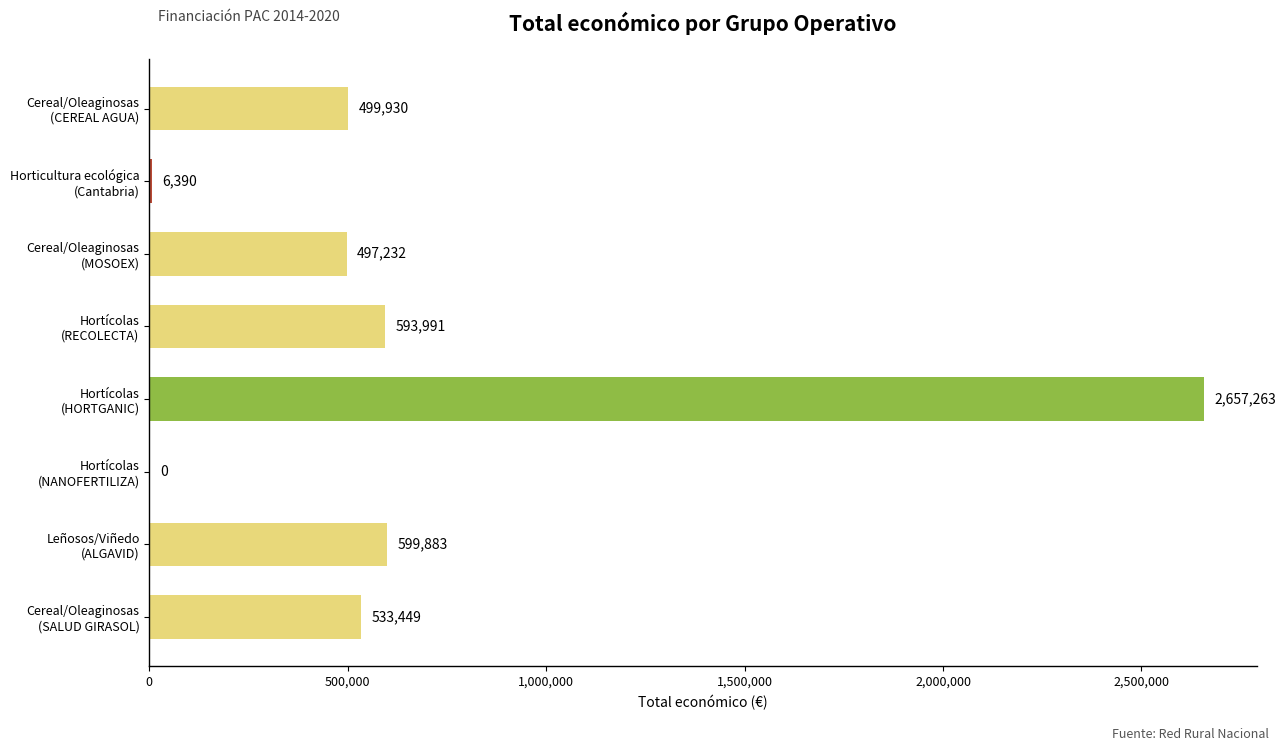

What is the sum of all values?

5388138